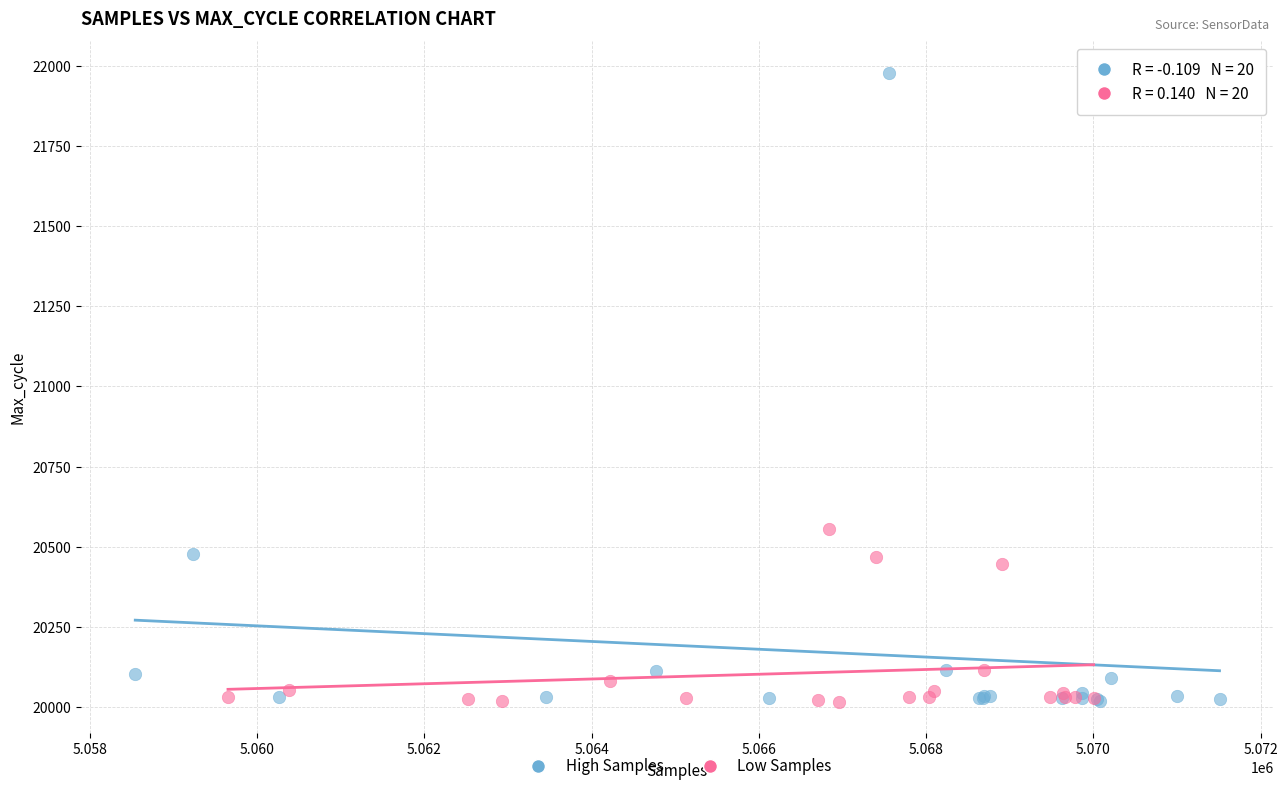

Which series has the largest Y range (max minus min)?

High Samples